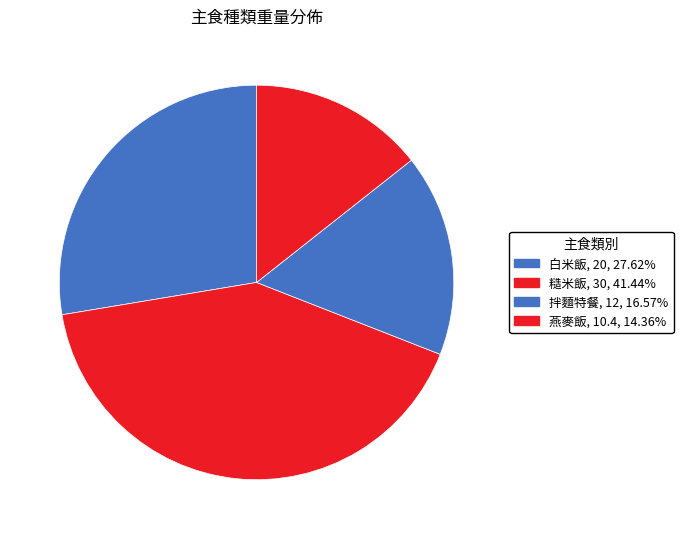

Is the sum of 白米飯 and 糙米飯 greater than half?

Yes